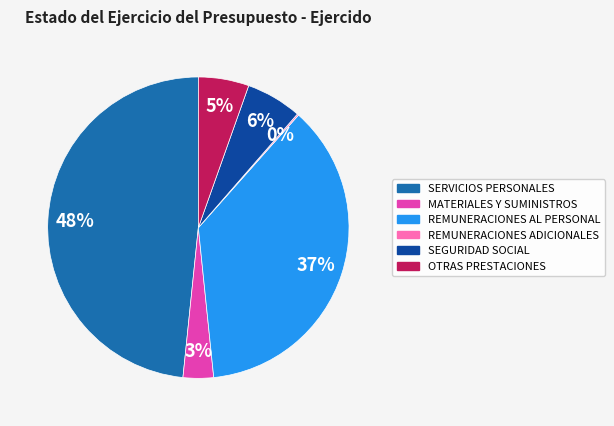

Which slice is the largest?

SERVICIOS PERSONALES